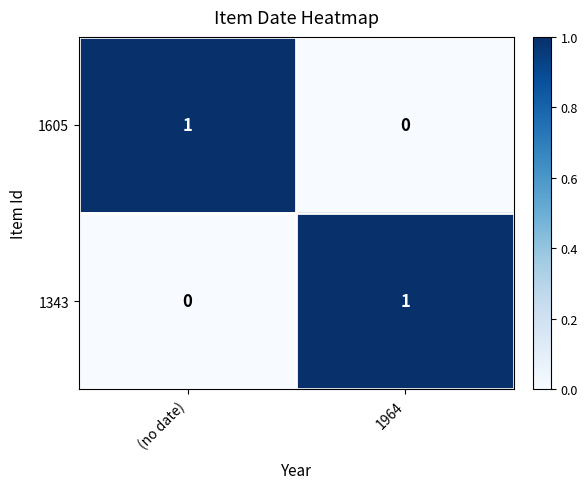

Is the value of 1605 at (no date) greater than the value of 1343 at (no date)?

Yes